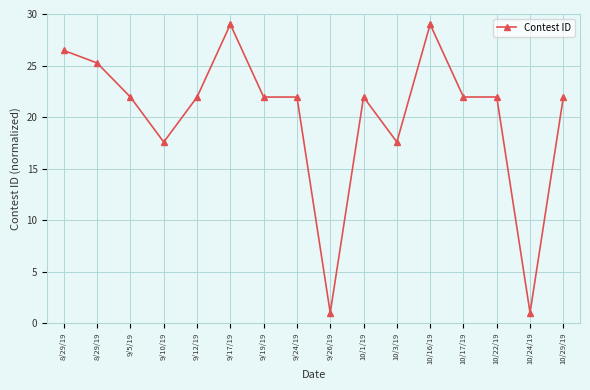

Rank the categories by value from lowest to highest.

9/26/19, 10/24/19, 9/10/19, 10/3/19, 9/5/19, 9/12/19, 9/19/19, 9/24/19, 10/1/19, 10/17/19, 10/22/19, 10/29/19, 8/29/19, 8/29/19, 9/17/19, 10/16/19